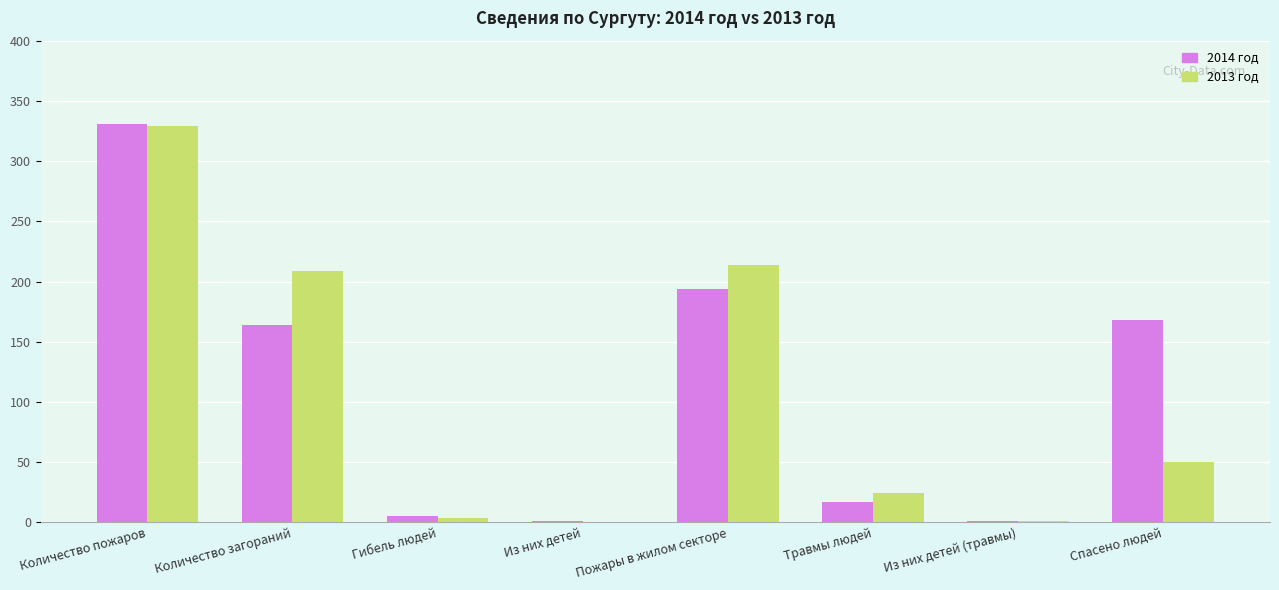

Which series has the largest total across all categories?

2014 год